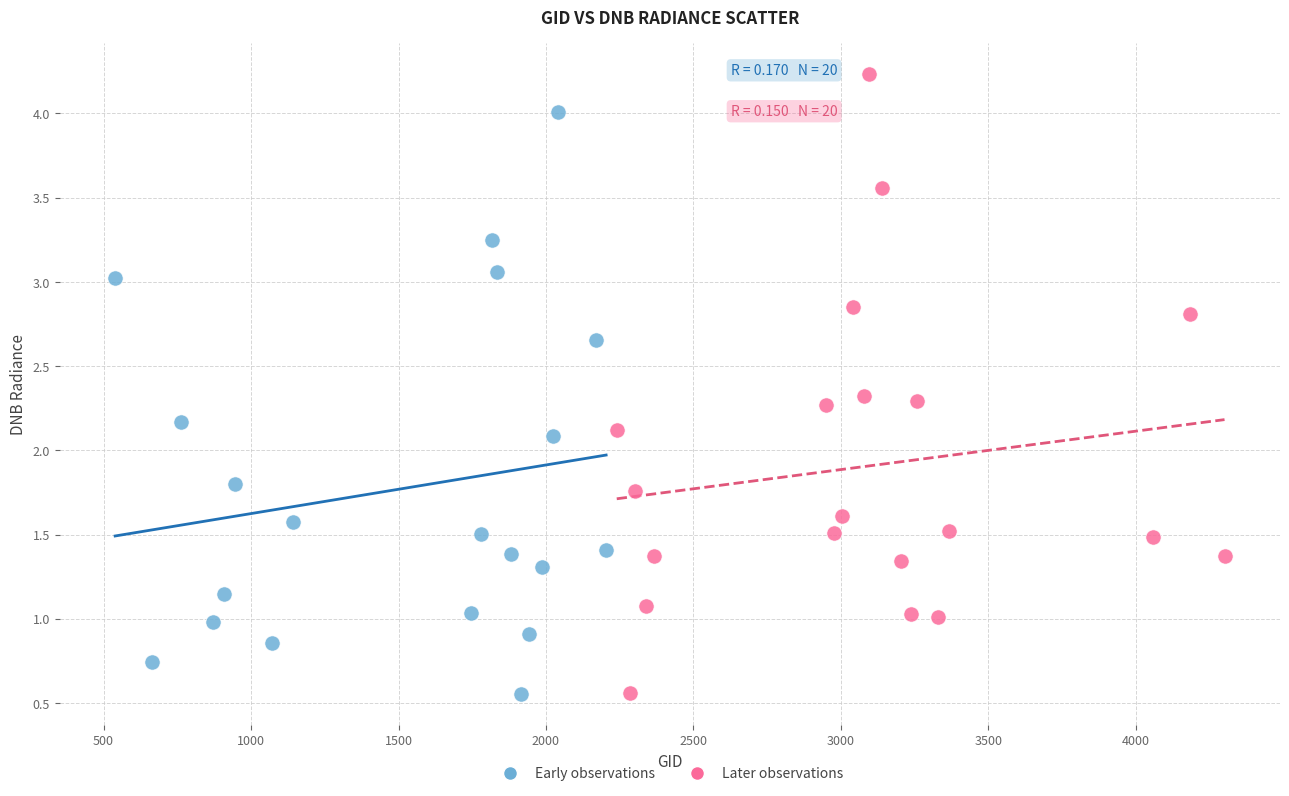

Which series has the largest Y range (max minus min)?

Later observations